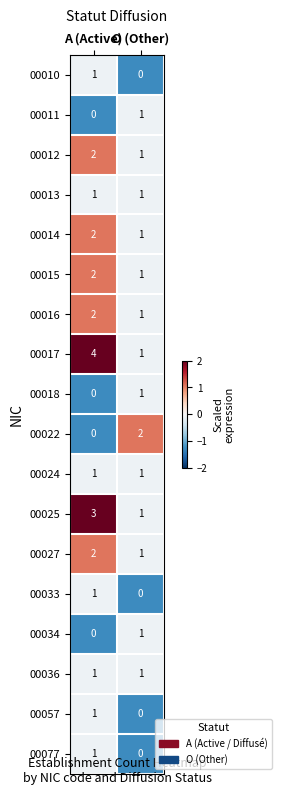

What is the sum of all 00016 values?

3